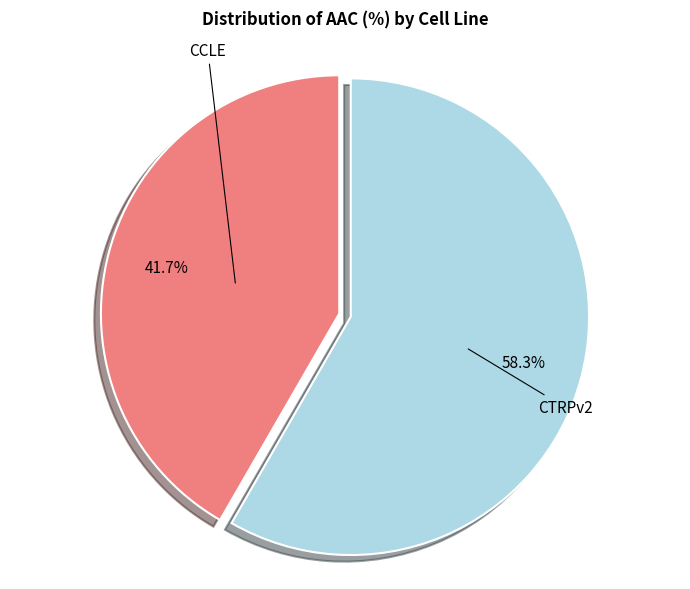

Is there a majority slice in this chart?

Yes